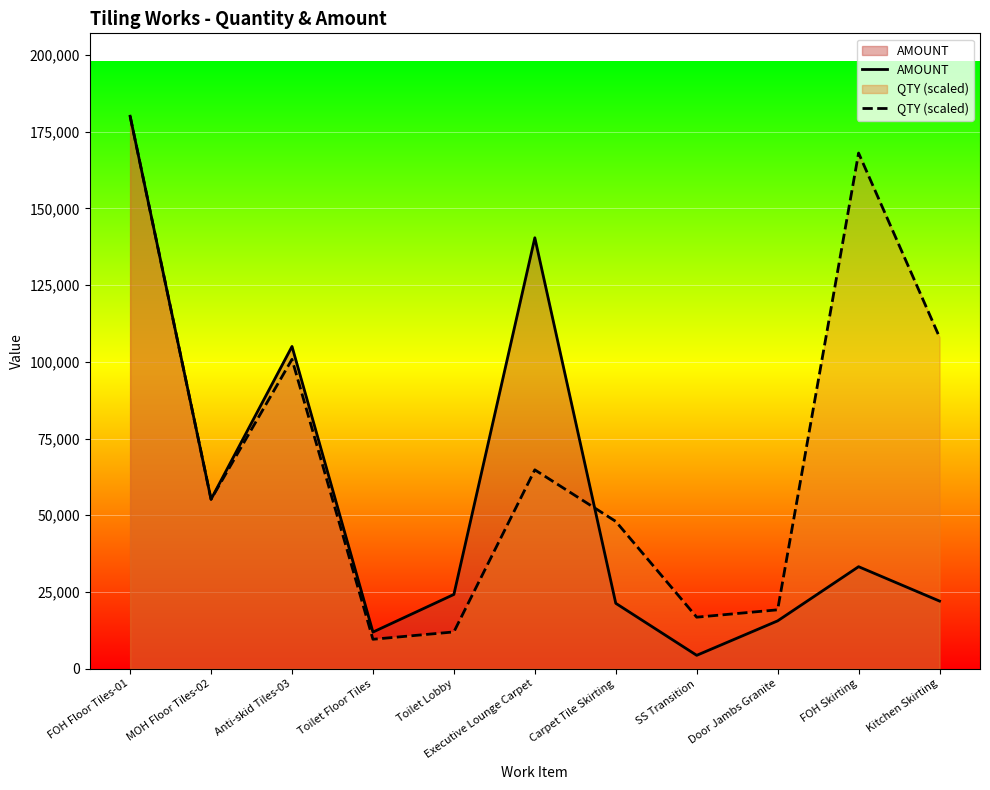

Rank the categories by AMOUNT value from highest to lowest.

FOH Floor Tiles-01, Executive Lounge Carpet, Anti-skid Tiles-03, MOH Floor Tiles-02, FOH Skirting, Toilet Lobby, Kitchen Skirting, Carpet Tile Skirting, Door Jambs Granite, Toilet Floor Tiles, SS Transition